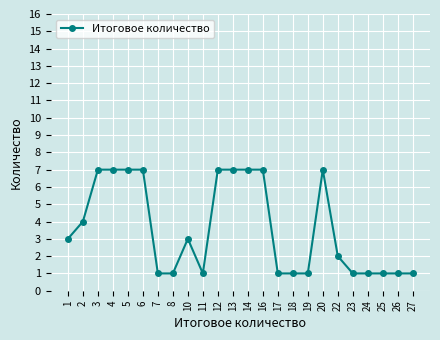

What is the value of the 3rd point from the left?

7